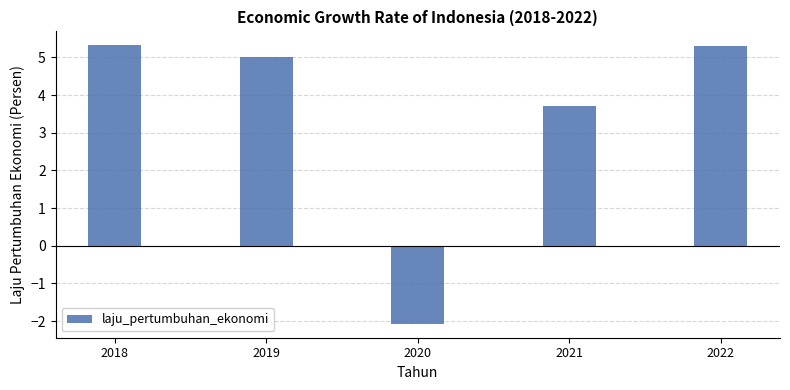

Is it true that the value at 2018 is 5.3?

True